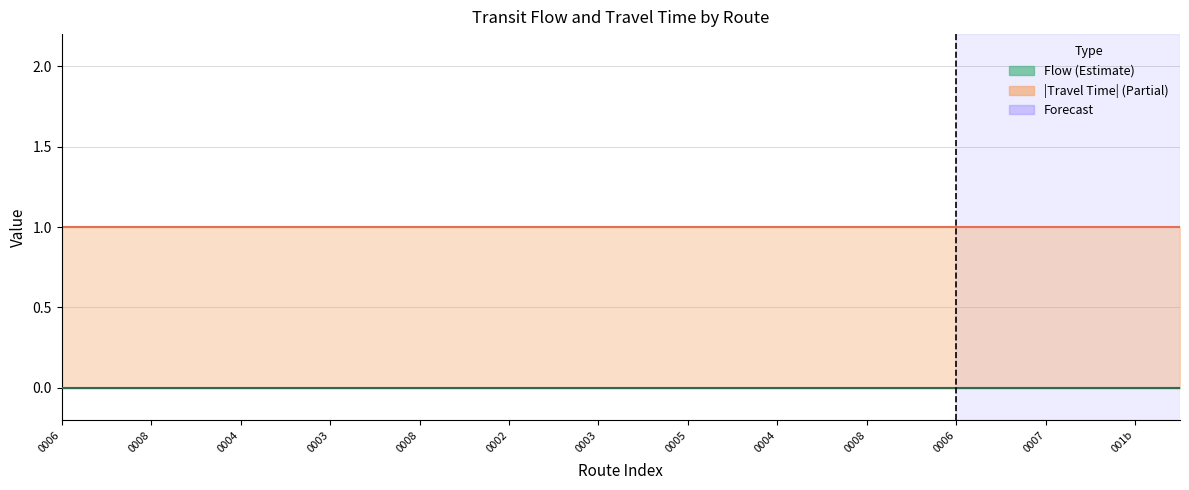

True or false: travel_time has more than 2 points higher than both neighbors.

False